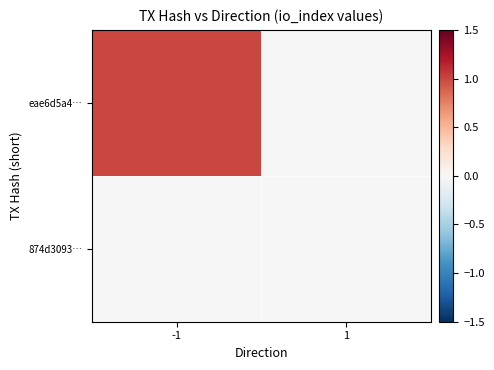

What is the total value across all series at -1?

1